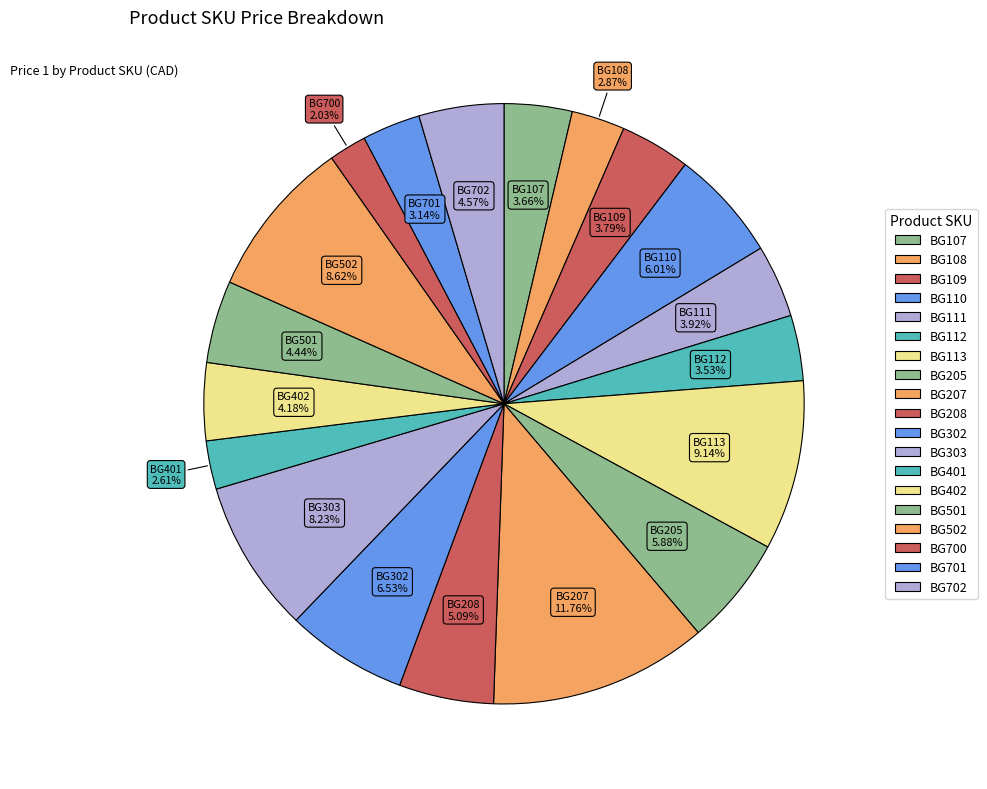

How many segments does this pie chart have?

19